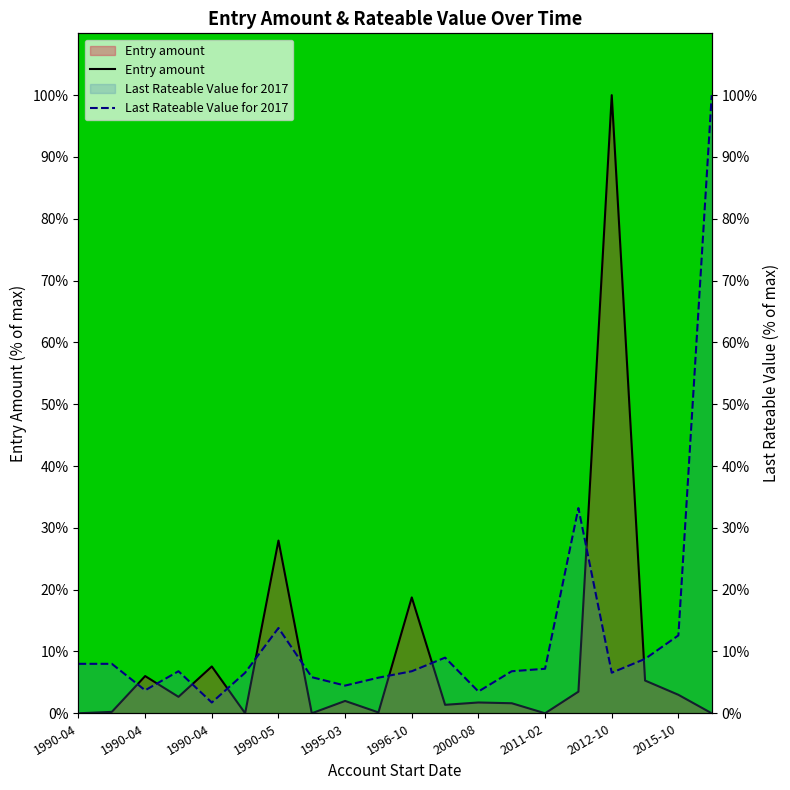

True or false: Last Rateable Value for 2017 has more than 0 interior local peaks.

True